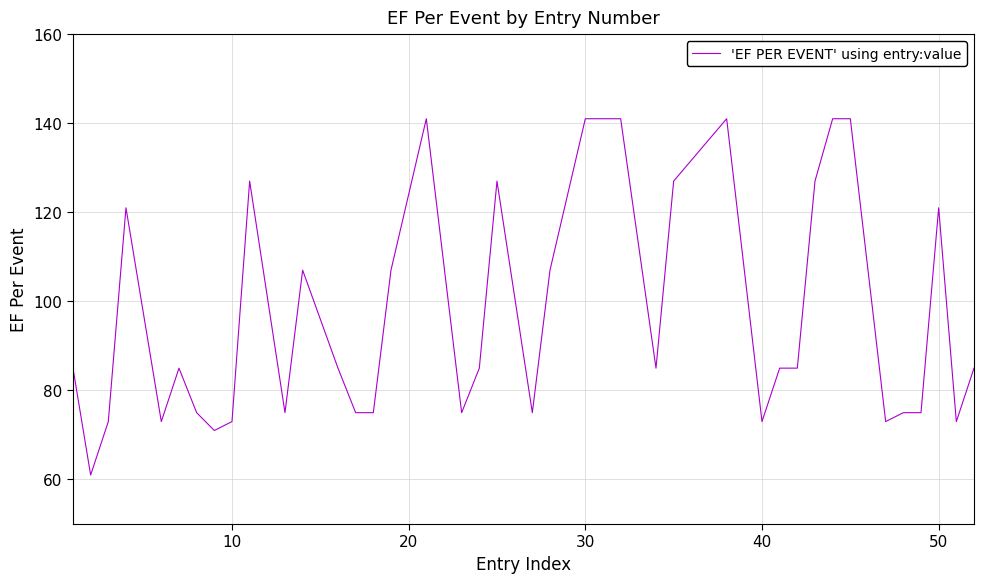

Count the number of categories in the chart.

40